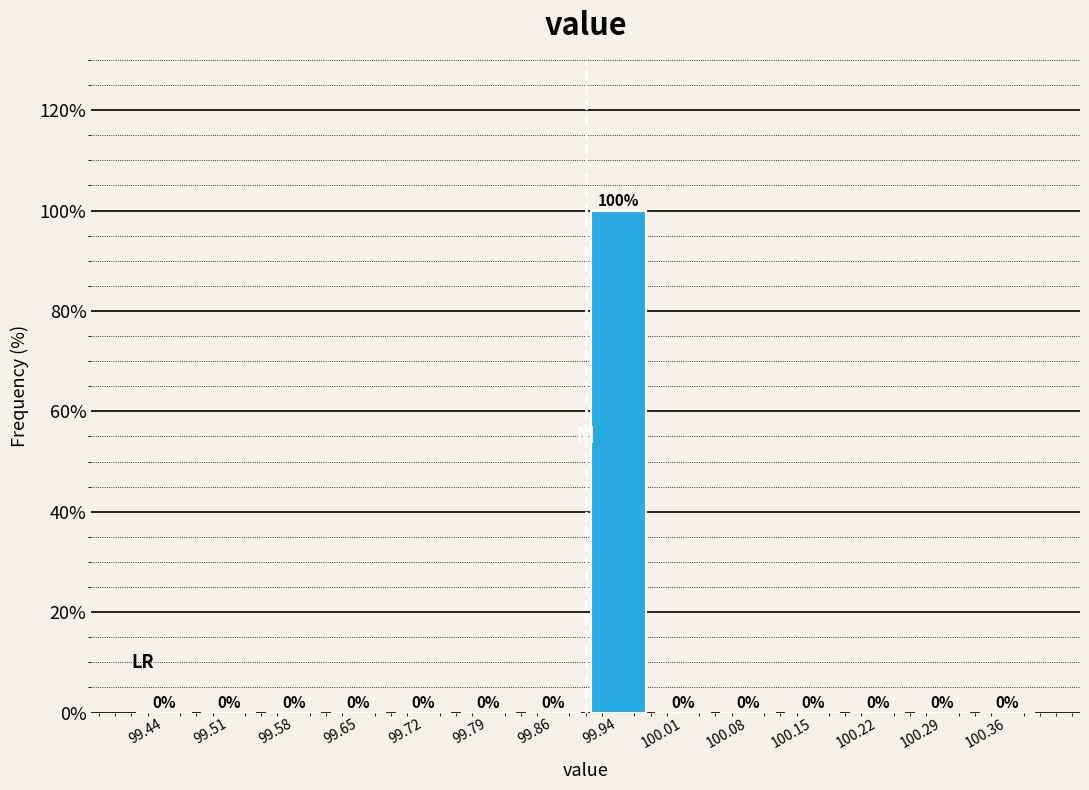

Reading left to right, transcribe this chart: for each bar, give the range it covers on the x-axis and its height. The bar edges are not printed on the chart, so give them approximately, as read against the axis.

99.40 to 99.47: 0
99.47 to 99.54: 0
99.54 to 99.61: 0
99.61 to 99.69: 0
99.69 to 99.76: 0
99.76 to 99.83: 0
99.83 to 99.90: 0
99.90 to 99.97: 100
99.97 to 100.04: 0
100.04 to 100.11: 0
100.11 to 100.19: 0
100.19 to 100.26: 0
100.26 to 100.33: 0
100.33 to 100.40: 0